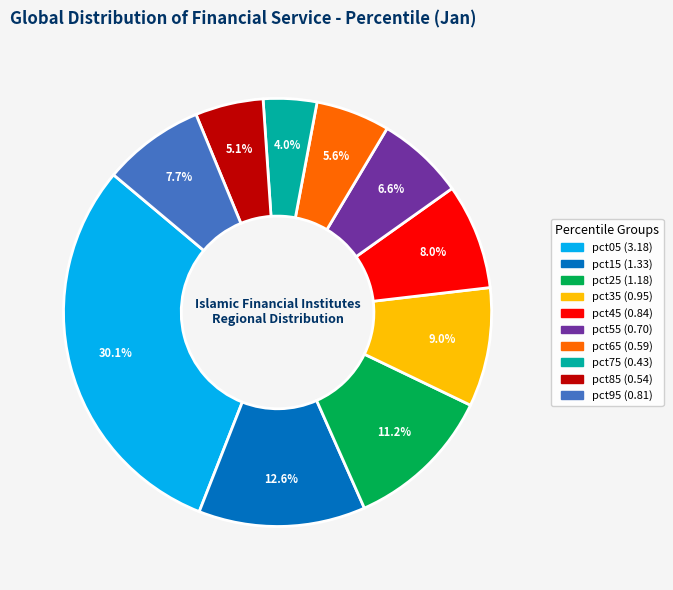

Is it true that pct15 is 22% of the pie?

False